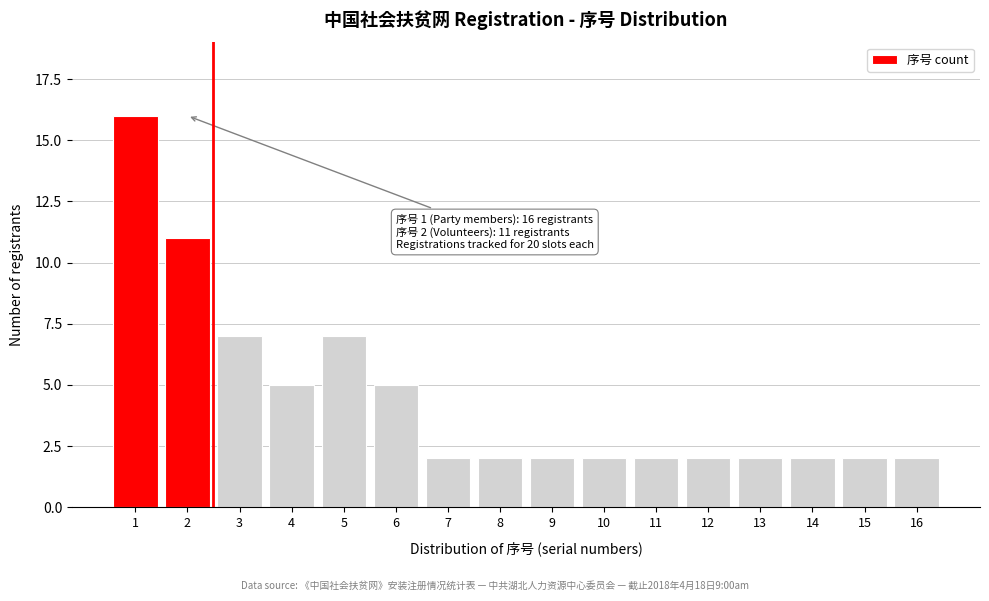

Reading right to left, extract all data points from this chart.

2	2	2	2	2	2	2	2	2	2	5	7	5	7	11	16